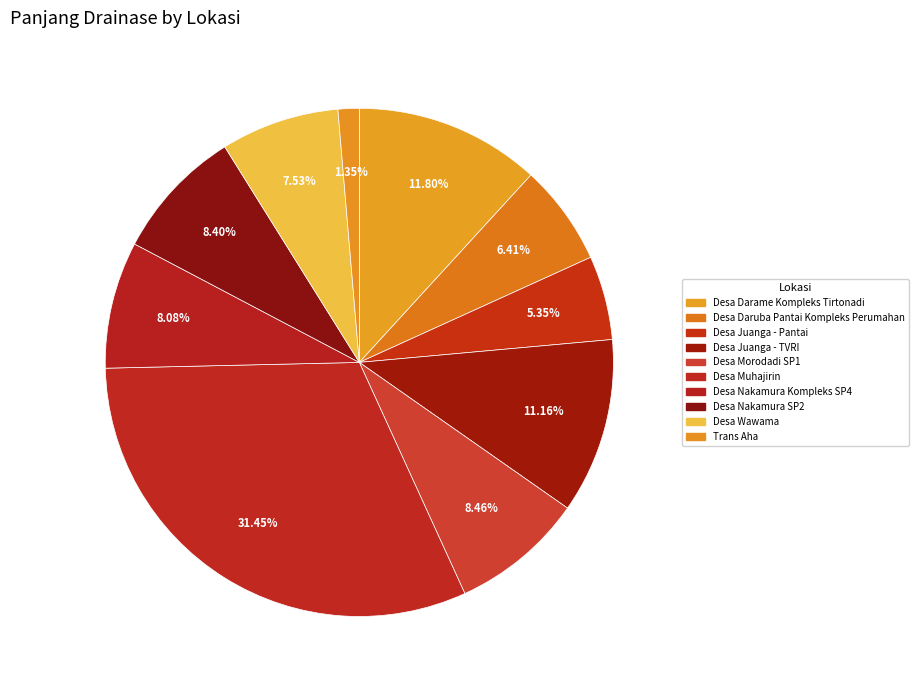

Which slice is the smallest?

Trans Aha